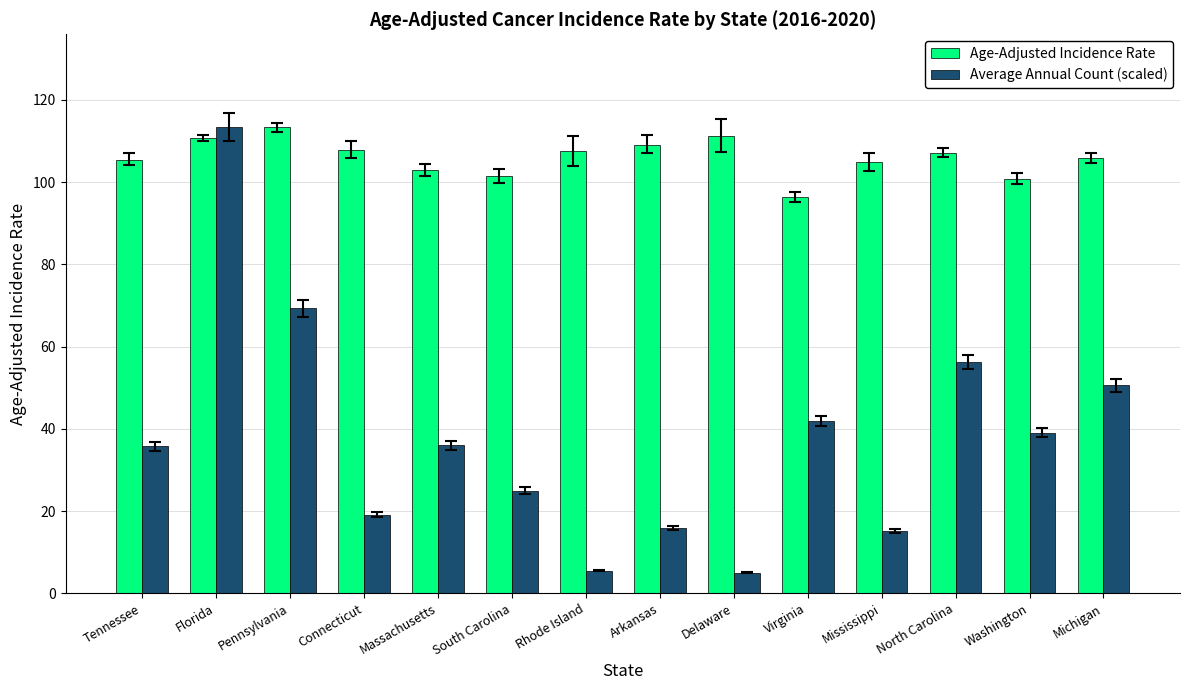

Which series has the largest range (max minus min)?

Average Annual Count (scaled)